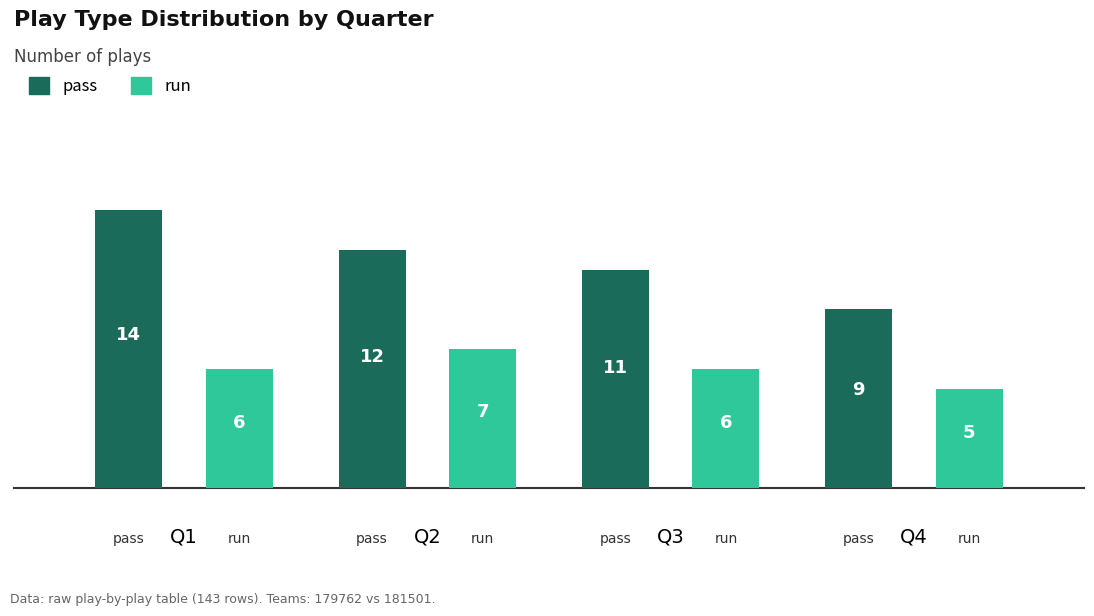

How many distinct data groups are displayed?

2